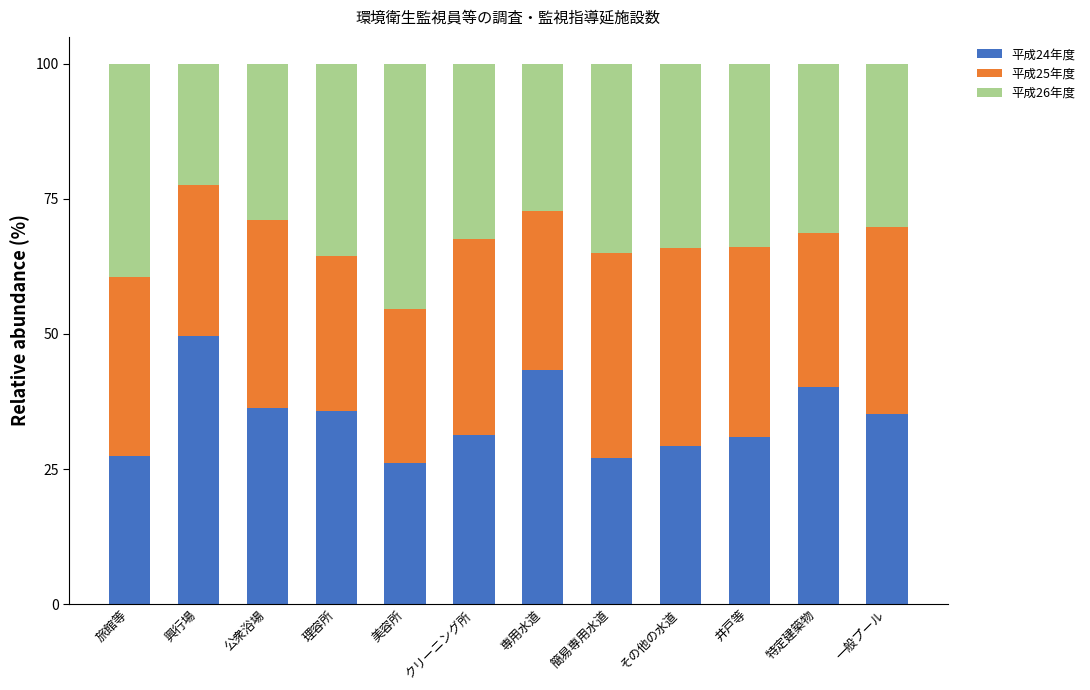

What is the maximum value for 平成24年度?

49.6